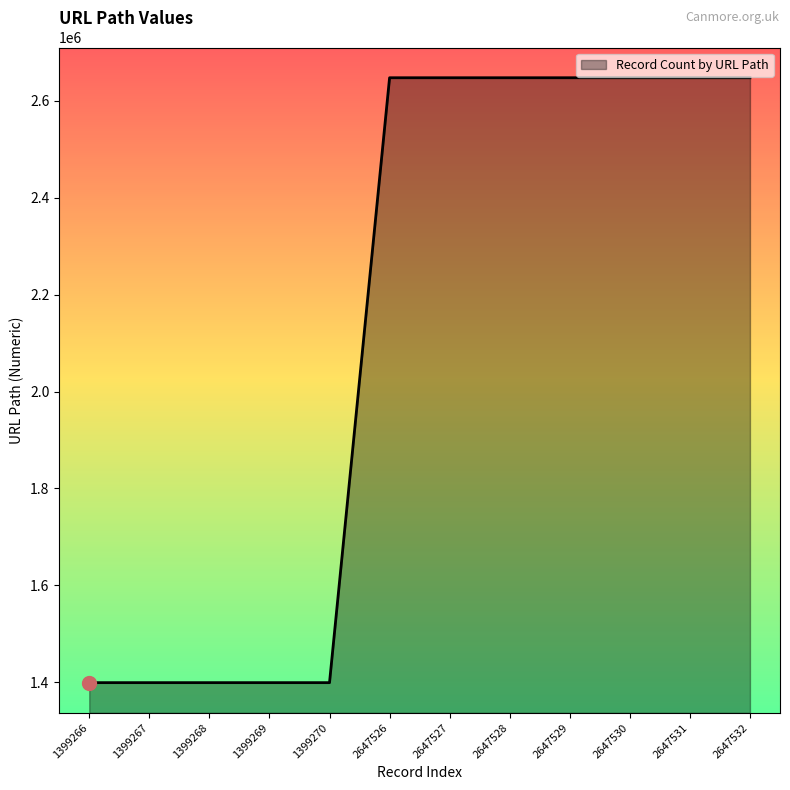

What is the ratio of the value at 2647526 to the value at 1399270?

1.9